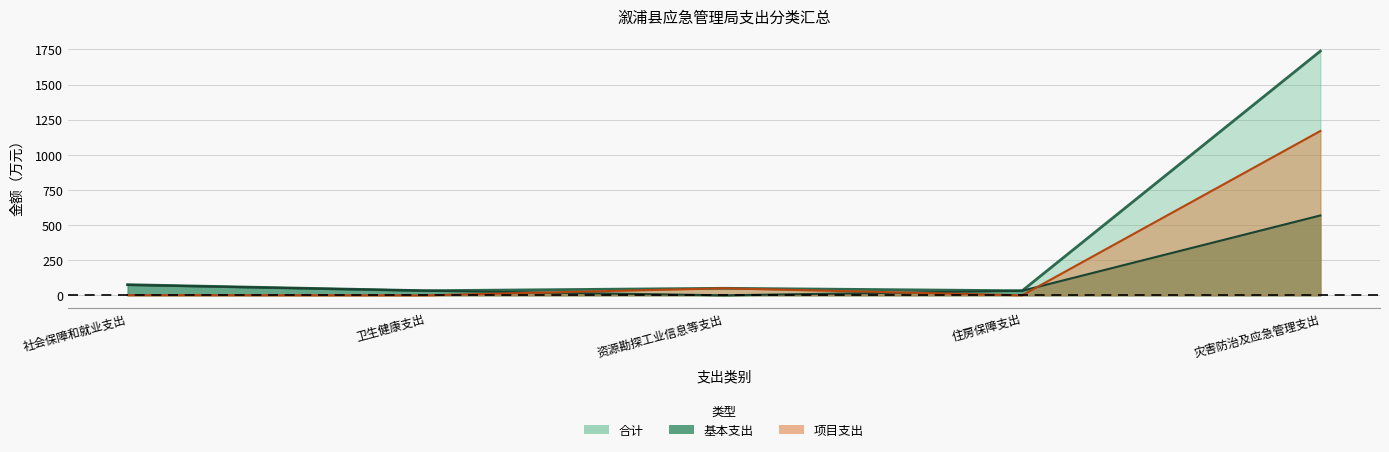

Reading left to right, transcribe all the data shown in this chart.

合计: 社会保障和就业支出=75.9	卫生健康支出=32.8	资源勘探工业信息等支出=50.0	住房保障支出=32.4	灾害防治及应急管理支出=1738.3
基本支出: 社会保障和就业支出=74.1	卫生健康支出=32.8	资源勘探工业信息等支出=0.0	住房保障支出=32.4	灾害防治及应急管理支出=568.5
项目支出: 社会保障和就业支出=1.8	卫生健康支出=0.0	资源勘探工业信息等支出=50.0	住房保障支出=0.0	灾害防治及应急管理支出=1169.8